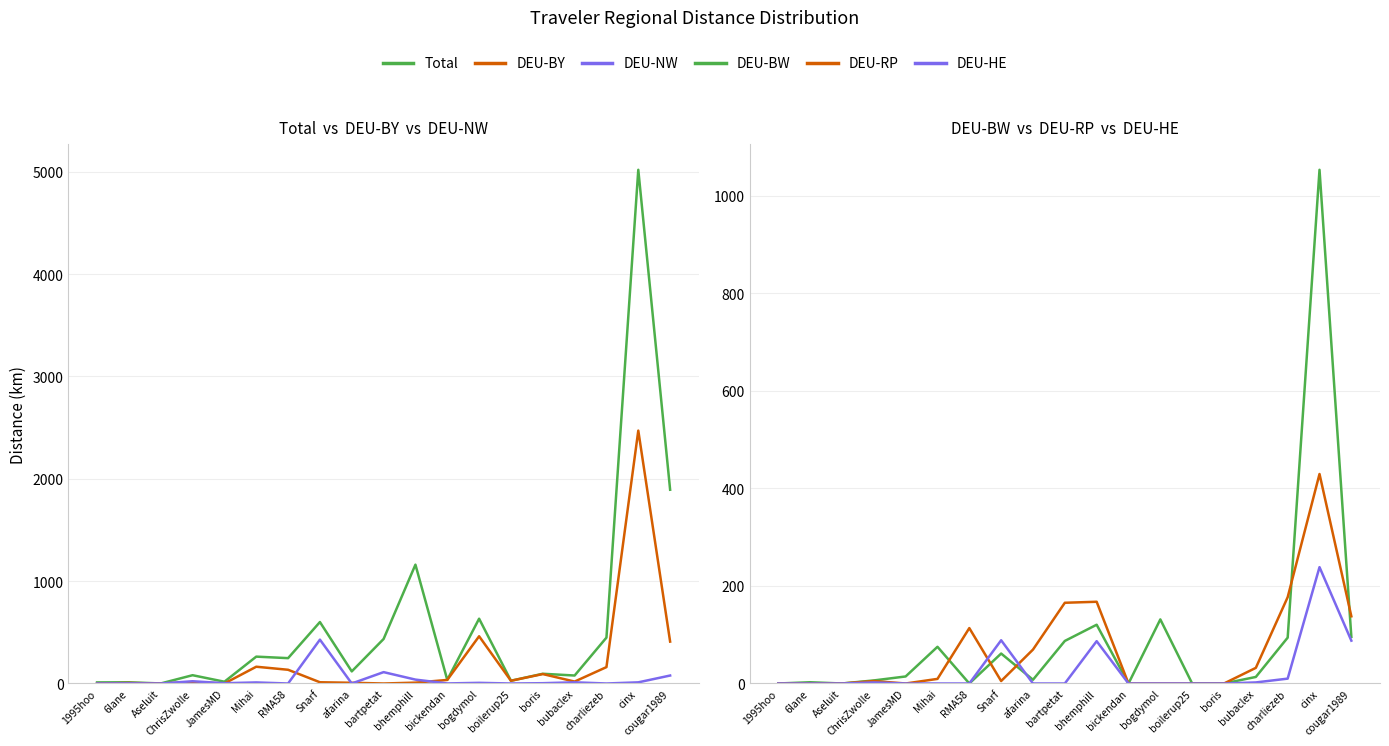

How many series are shown in this chart?

6